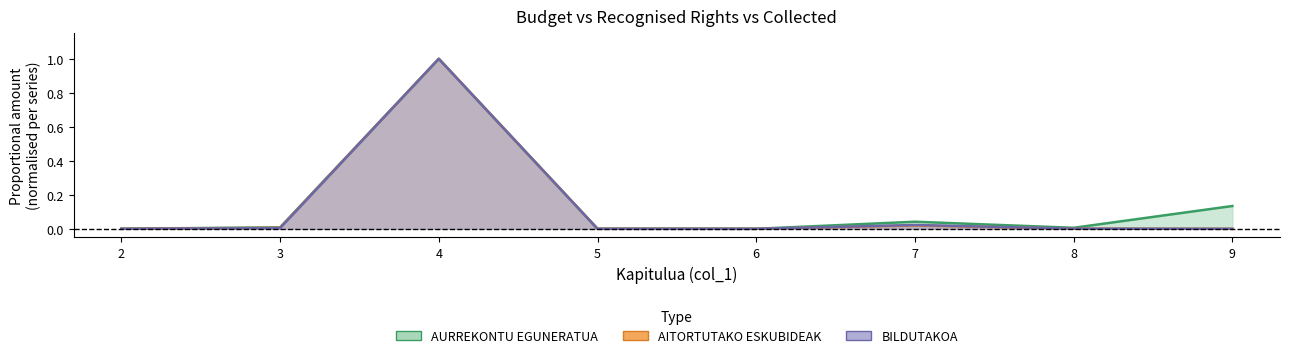

What is the greatest value displayed?

1.0